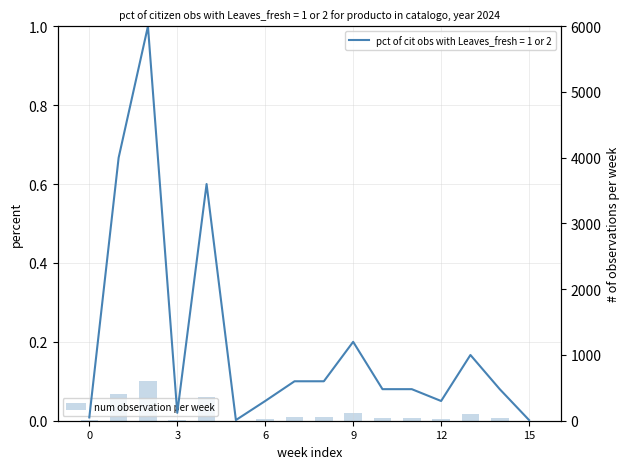

What is the label of the 5th bar from the right?

11